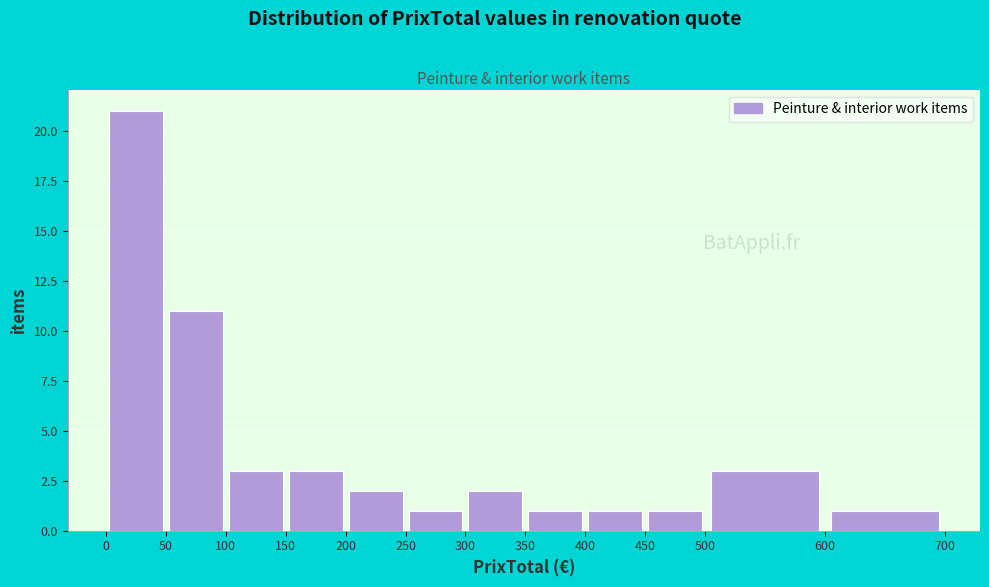

What is the height of the bar covering 150 to 200 on the x-axis? The values are not printed on the chart, so give them approximately, as read against the axis.

3